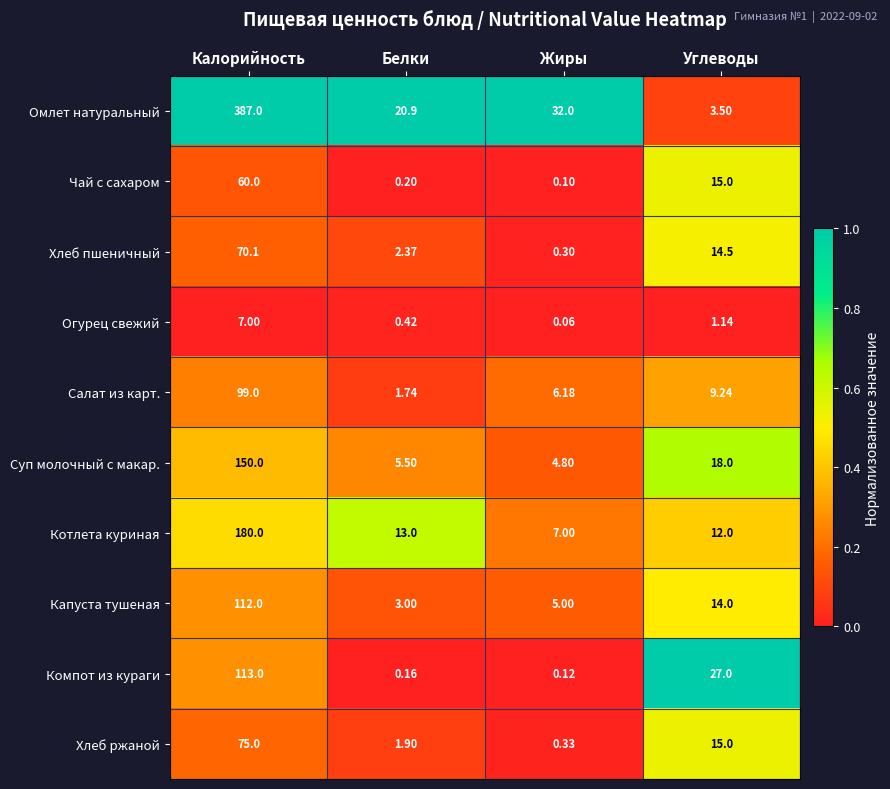

Rank the series by their maximum value, from lowest to highest.

Огурец свежий, Чай с сахаром, Хлеб пшеничный, Хлеб ржаной, Салат из карт., Капуста тушеная, Компот из кураги, Суп молочный с макар., Котлета куриная, Омлет натуральный